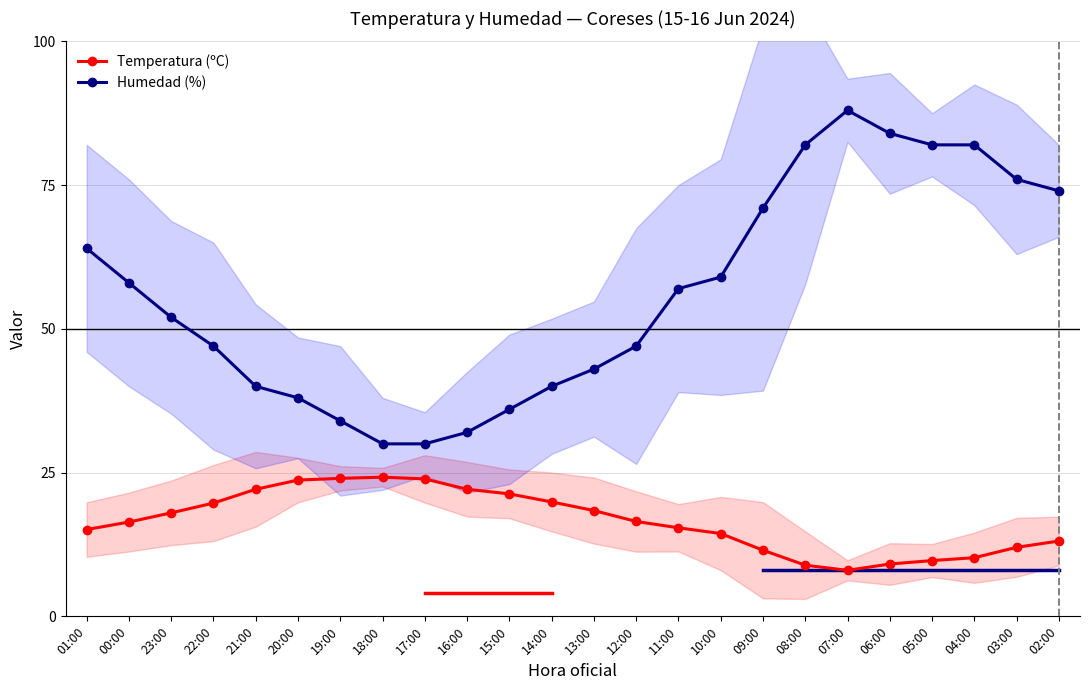

How many lines are shown in the chart?

2